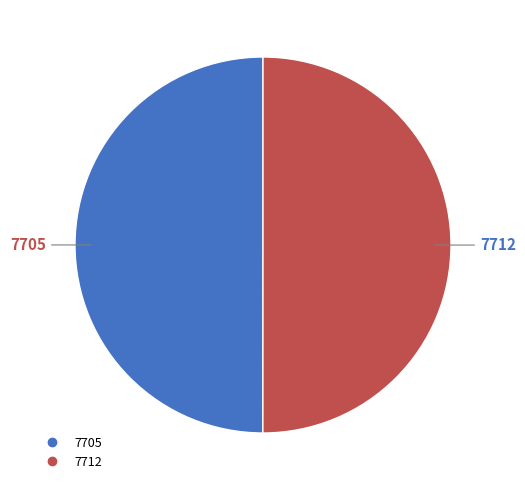

Is the sum of 7705 and 7712 greater than half?

Yes